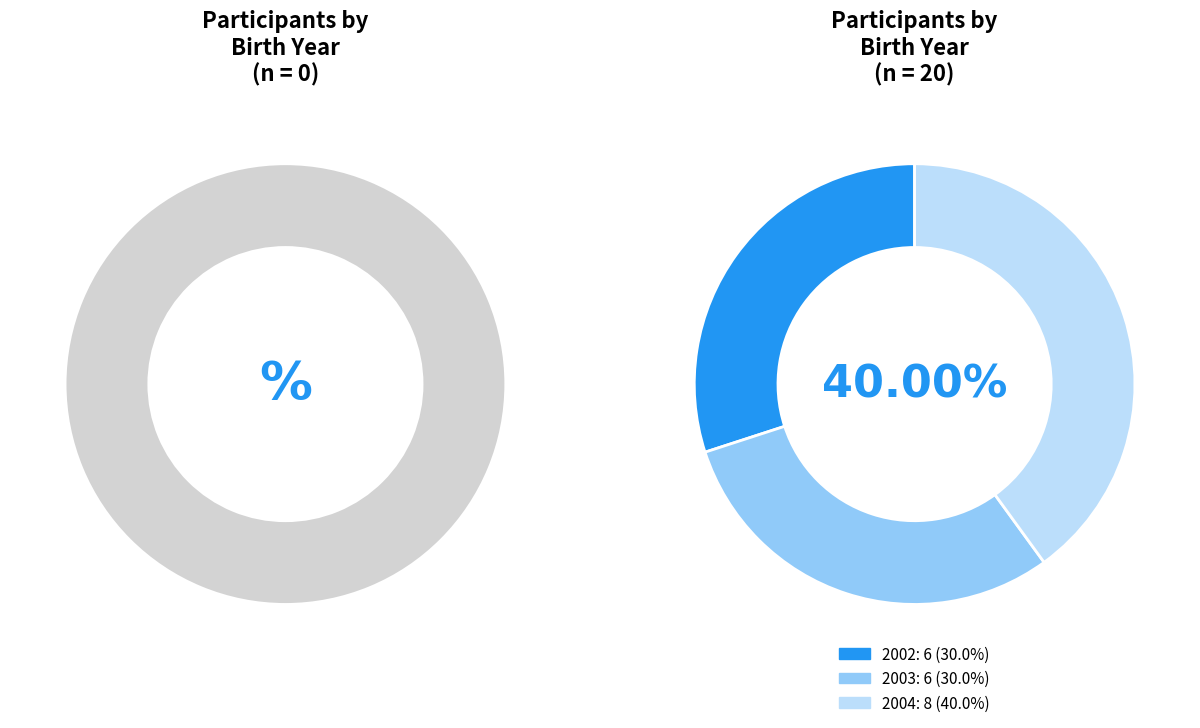

To the nearest percent, what portion does 2003 represent?

30%